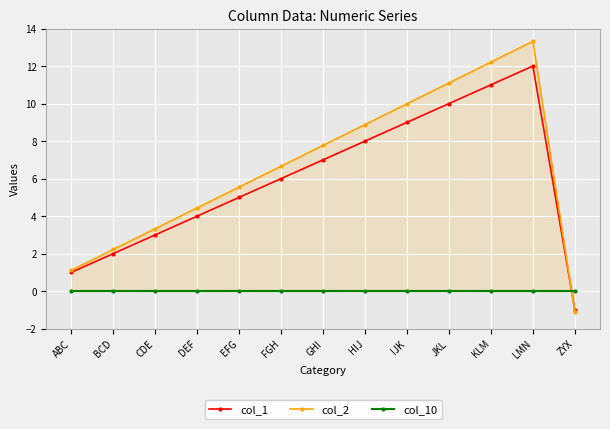

Reading left to right, what are all the values shown in this chart?

col_1: ABC=1.0	BCD=2.0	CDE=3.0	DEF=4.0	EFG=5.0	FGH=6.0	GHI=7.0	HIJ=8.0	IJK=9.0	JKL=10.0	KLM=11.0	LMN=12.0	ZYX=-1.0
col_2: ABC=1.1	BCD=2.2	CDE=3.3	DEF=4.4	EFG=5.5	FGH=6.7	GHI=7.8	HIJ=8.9	IJK=10.0	JKL=11.1	KLM=12.2	LMN=13.3	ZYX=-1.1
col_10: ABC=0.0	BCD=0.0	CDE=0.0	DEF=0.0	EFG=0.0	FGH=0.0	GHI=0.0	HIJ=0.0	IJK=0.0	JKL=0.0	KLM=0.0	LMN=0.0	ZYX=0.0